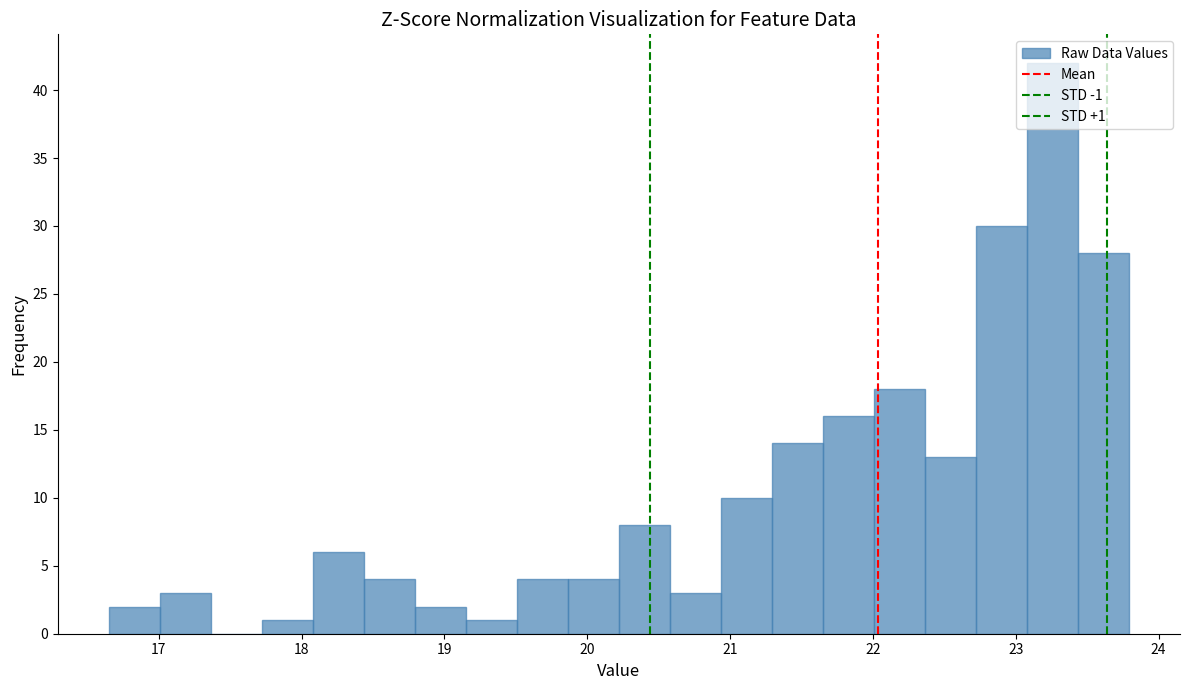

Around what value on the x-axis is the tallest bar? Give the approximate position of its centre, as read against the axis.

23.3